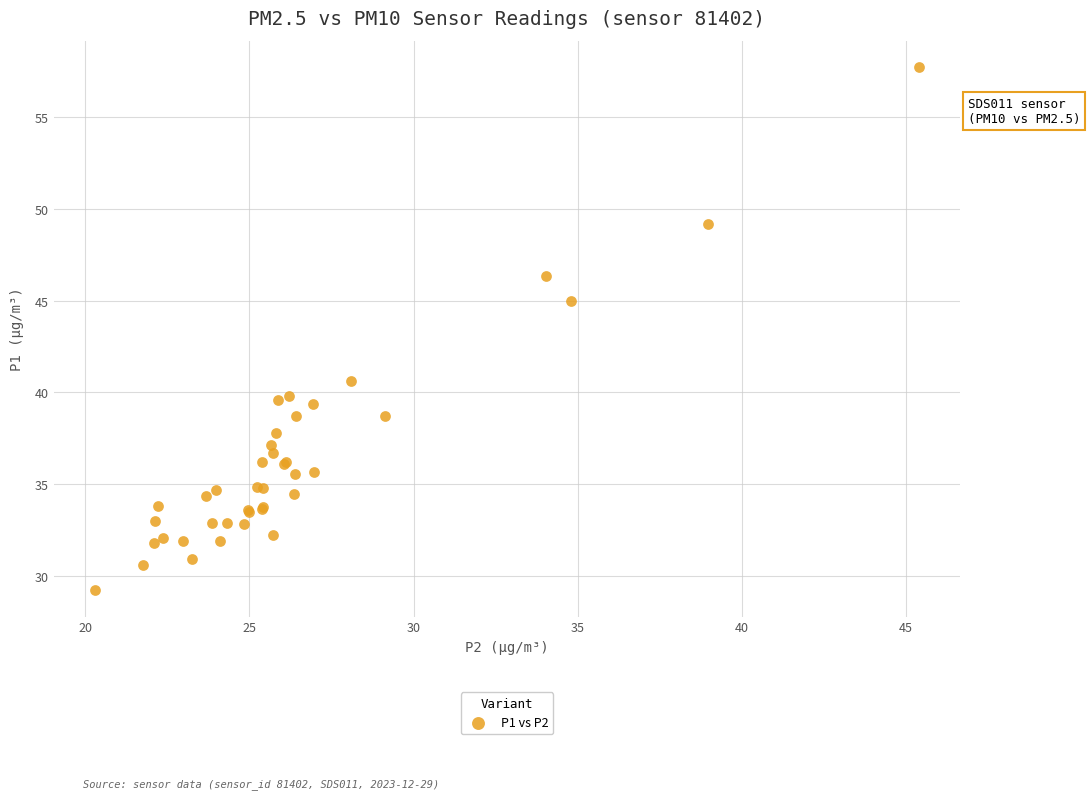

What Y value in the scatter plot is closest to 43?

45.0